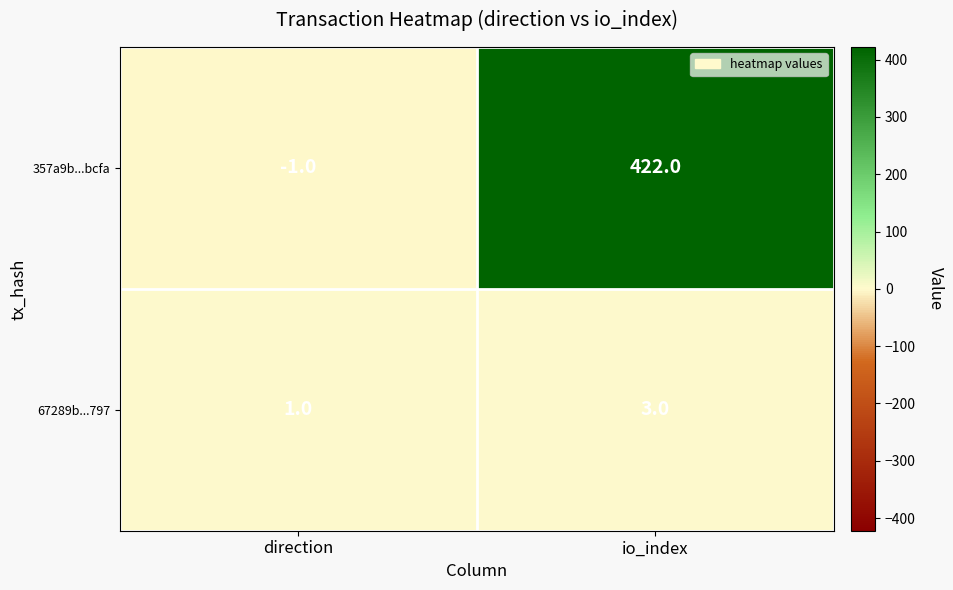

What is the difference between the 357a9b...bcfa values at io_index and direction?

423